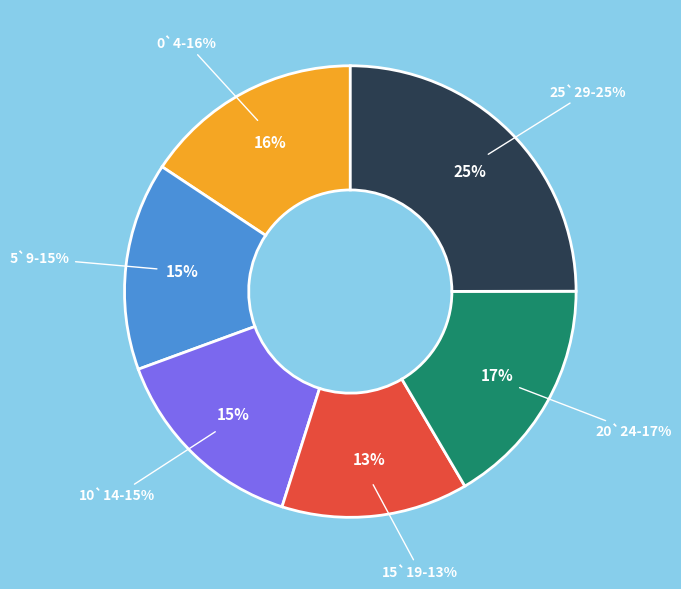

To the nearest percent, what percentage of the pie is 0`4?

16%